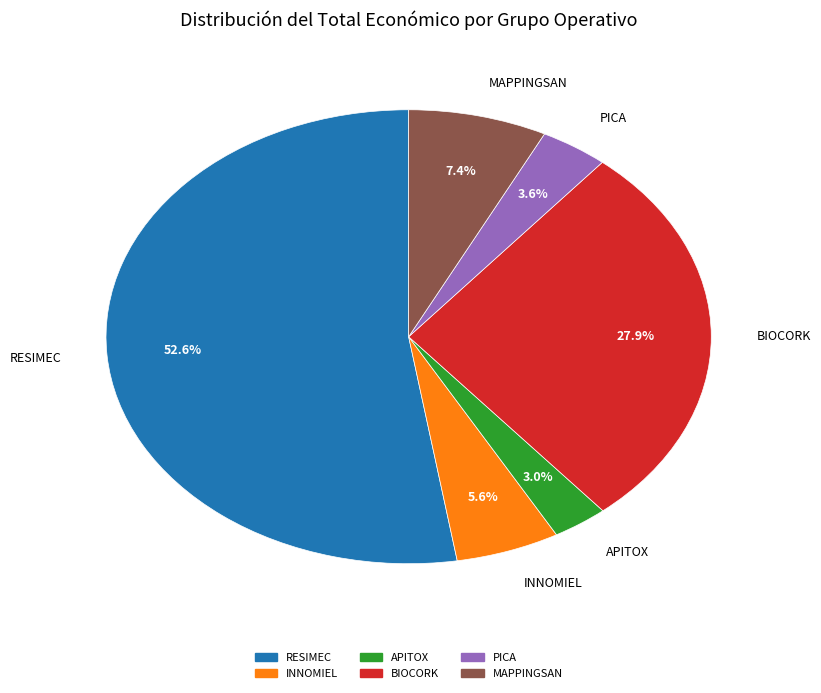

Which slice is the smallest?

APITOX